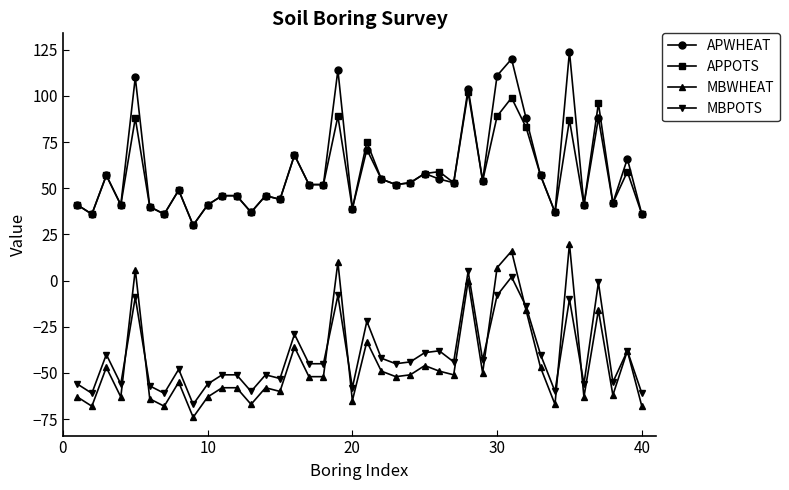

What is the value of the MBPOTS point at the 35th from the left?

-10